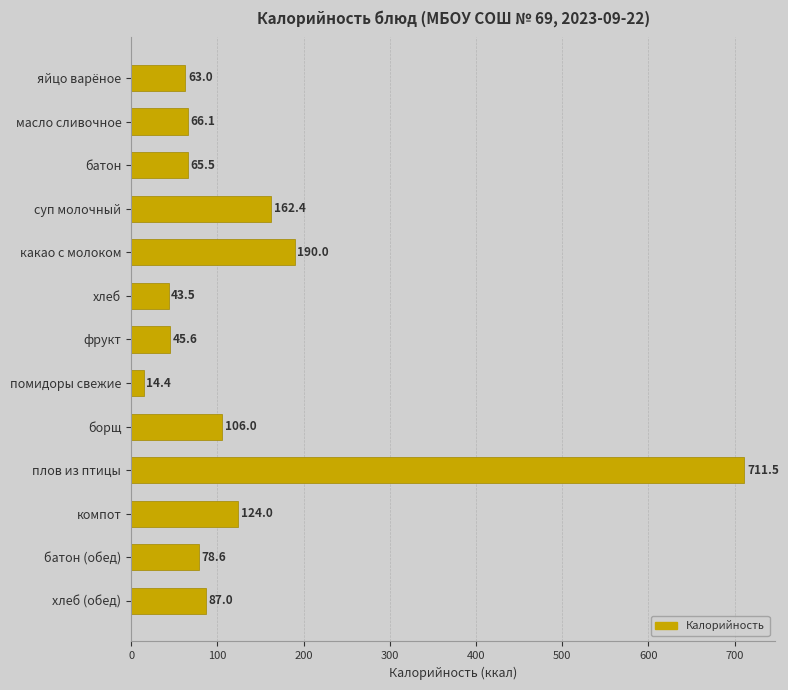

Reading top to bottom, extract all data points from this chart.

яйцо варёное=63.0	масло сливочное=66.1	батон=65.5	суп молочный=162.4	какао с молоком=190.0	хлеб=43.5	фрукт=45.6	помидоры свежие=14.4	борщ=106.0	плов из птицы=711.5	компот=124.0	батон (обед)=78.6	хлеб (обед)=87.0